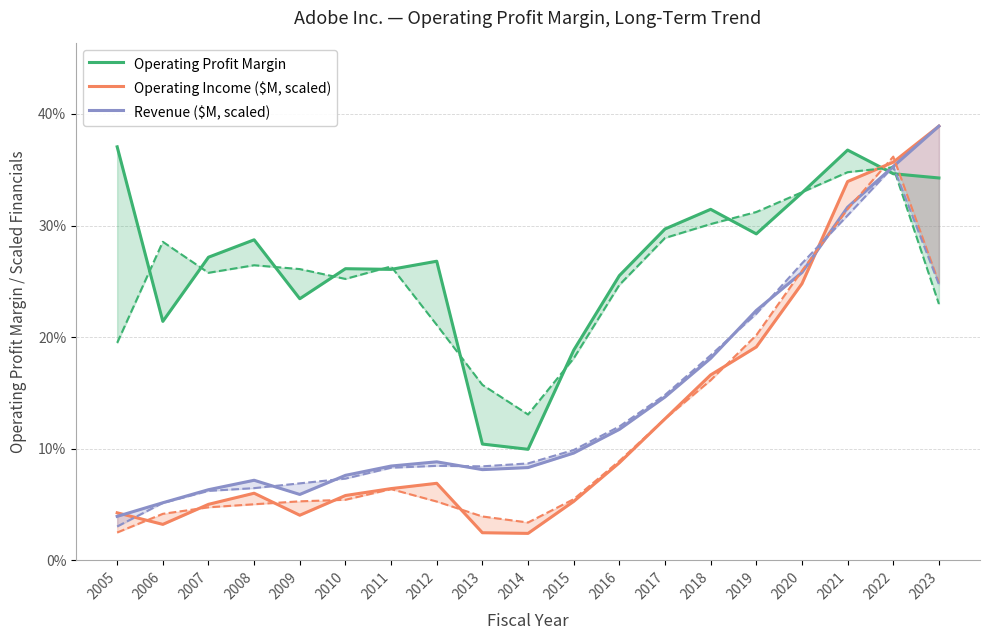

Reading right to left, transcribe all the data shown in this chart.

Operating Profit Margin: 2023=0.3	2022=0.3	2021=0.4	2020=0.3	2019=0.3	2018=0.3	2017=0.3	2016=0.3	2015=0.2	2014=0.1	2013=0.1	2012=0.3	2011=0.3	2010=0.3	2009=0.2	2008=0.3	2007=0.3	2006=0.2	2005=0.4
Operating Income ($M, scaled): 2023=0.4	2022=0.4	2021=0.3	2020=0.2	2019=0.2	2018=0.2	2017=0.1	2016=0.1	2015=0.1	2014=0.0	2013=0.0	2012=0.1	2011=0.1	2010=0.1	2009=0.0	2008=0.1	2007=0.1	2006=0.0	2005=0.0
Revenue ($M, scaled): 2023=0.4	2022=0.4	2021=0.3	2020=0.3	2019=0.2	2018=0.2	2017=0.1	2016=0.1	2015=0.1	2014=0.1	2013=0.1	2012=0.1	2011=0.1	2010=0.1	2009=0.1	2008=0.1	2007=0.1	2006=0.1	2005=0.0